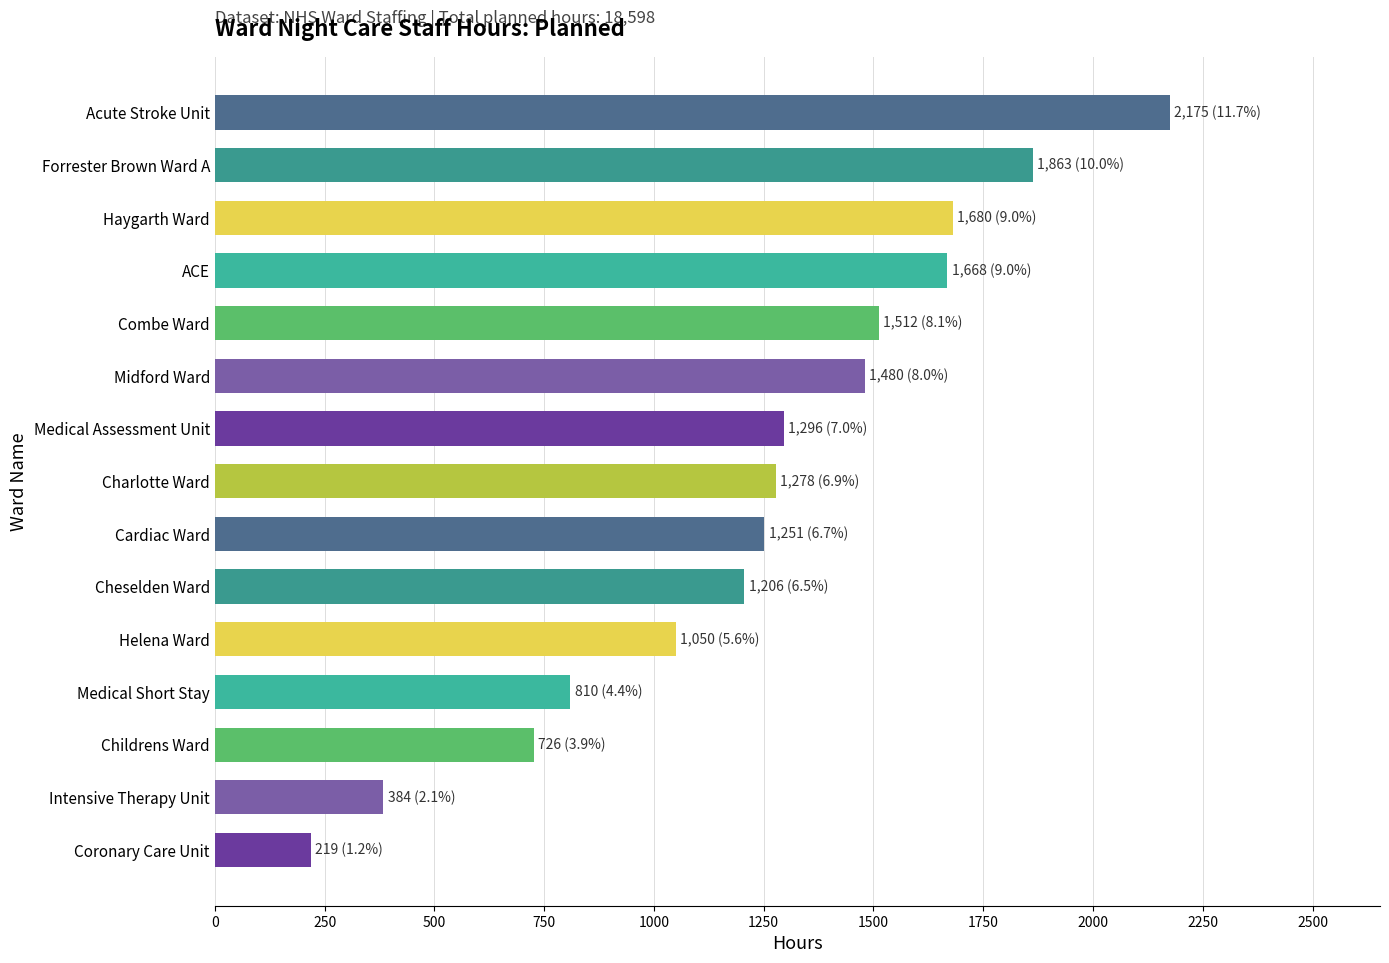

Are the bars horizontal?

Yes